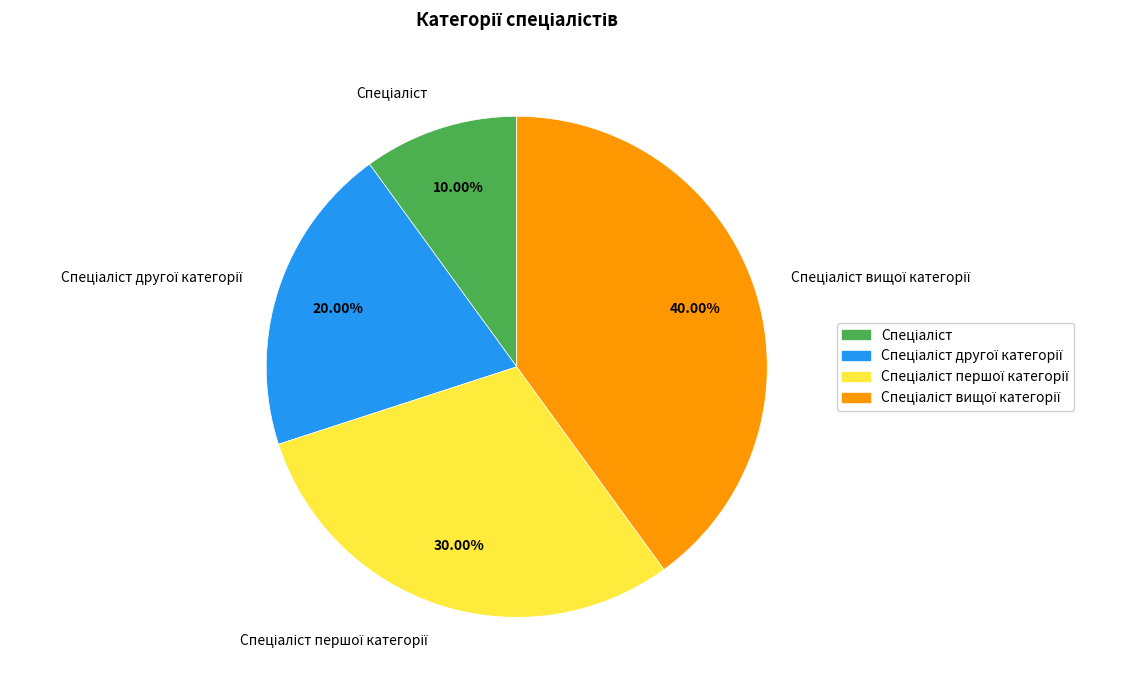

How many slices are in this pie chart?

4